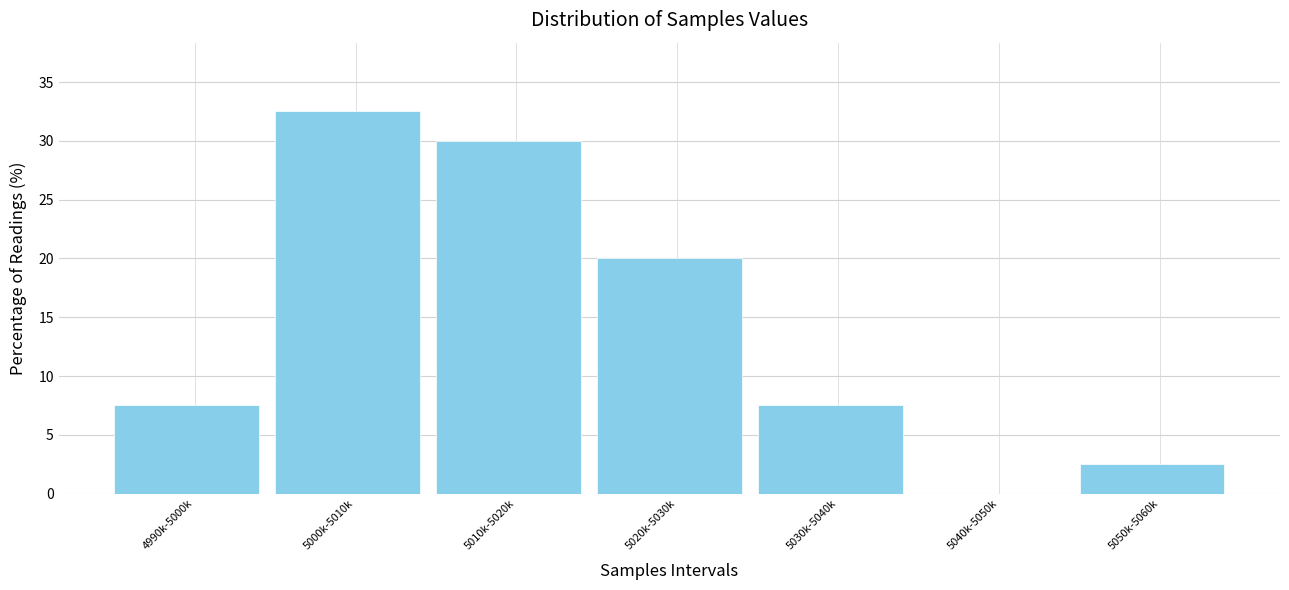

Reading left to right, transcribe all the data shown in this chart.

4990k-5000k=7.5	5000k-5010k=32.5	5010k-5020k=30.0	5020k-5030k=20.0	5030k-5040k=7.5	5040k-5050k=0.0	5050k-5060k=2.5